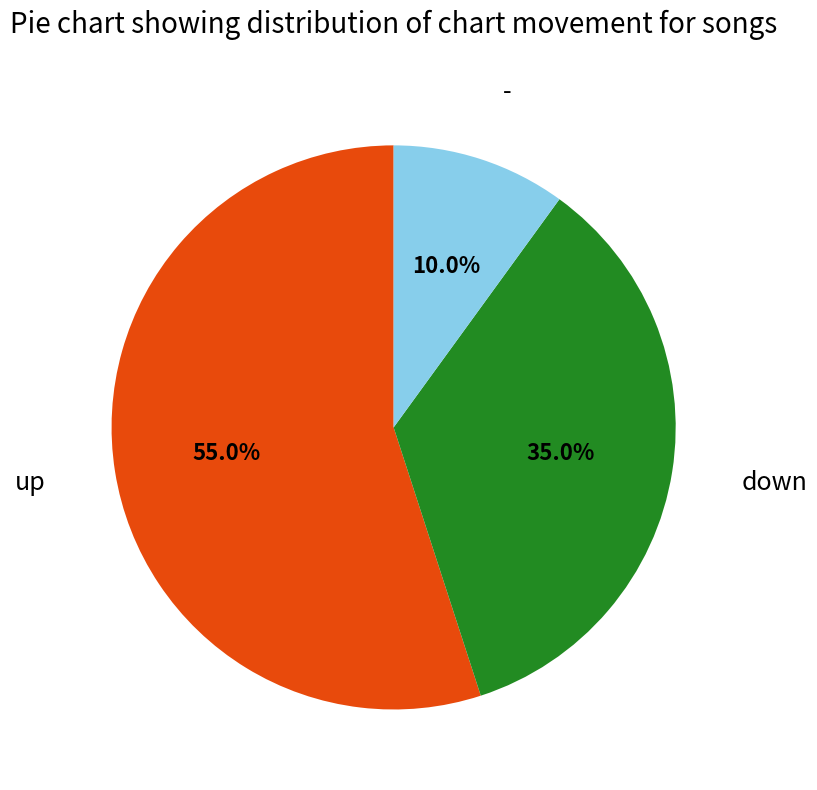

Does any single category account for the majority?

Yes